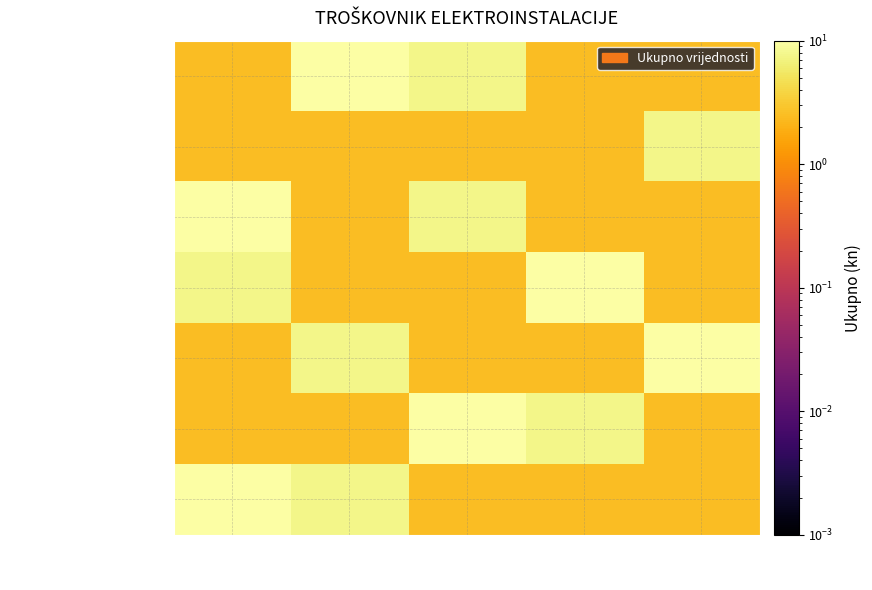

At which category does the chart reach its minimum across all series?

Stavka 1